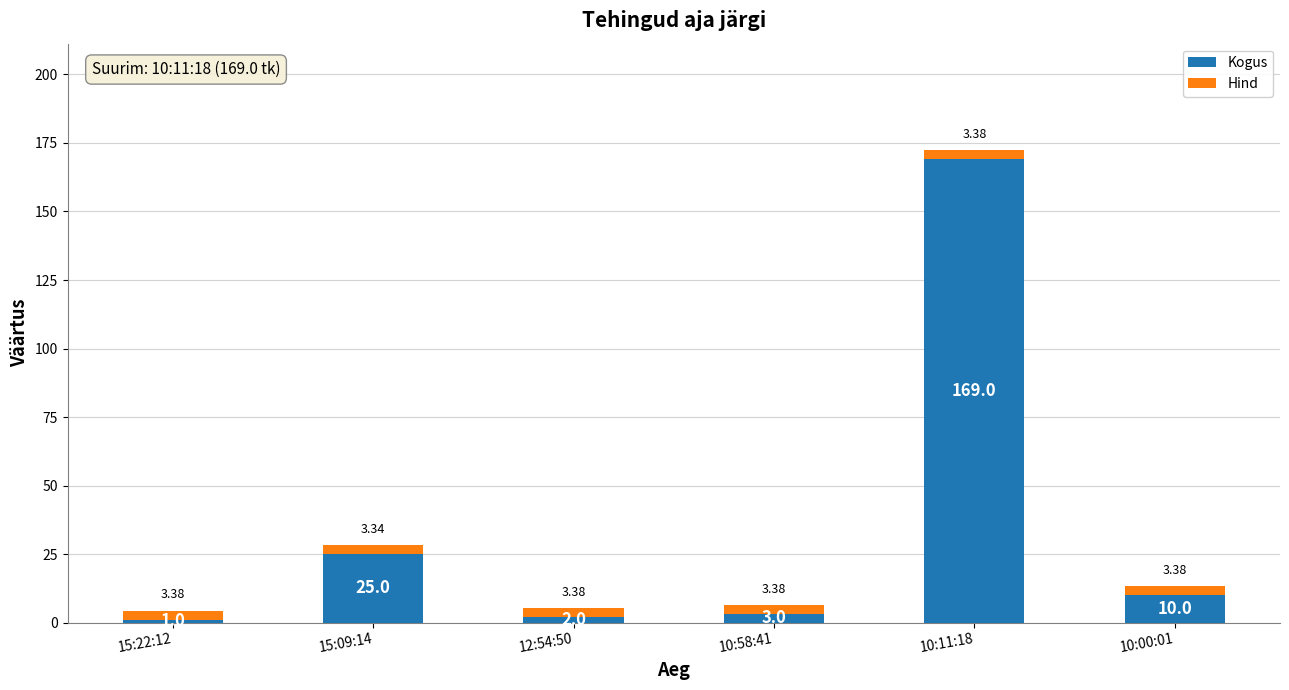

What is the value of the Kogus bar at the 4th from the left?

3.0